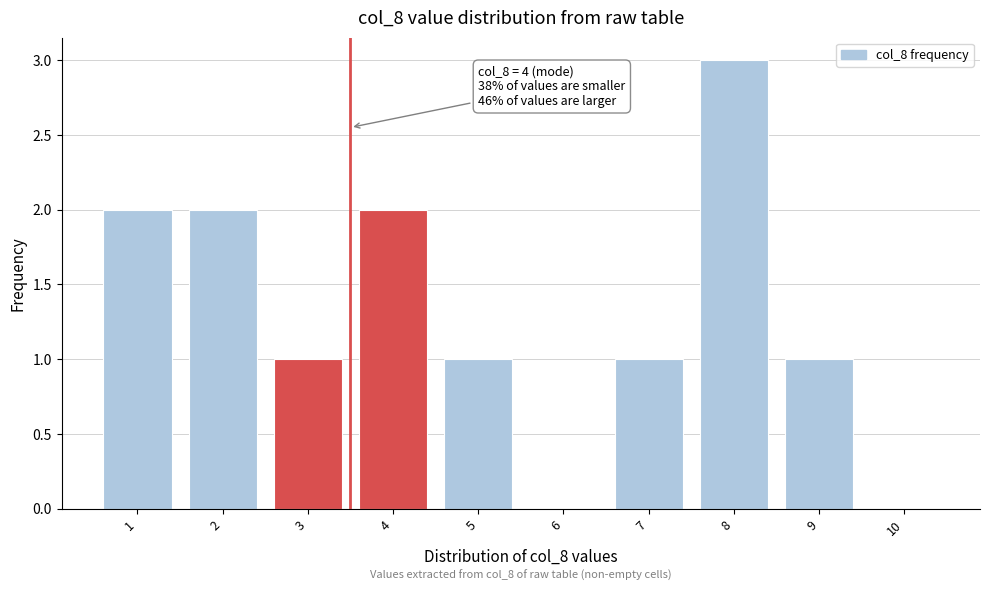

Reading left to right, extract all data points from this chart.

1=2	2=2	3=1	4=2	5=1	6=0	7=1	8=3	9=1	10=0